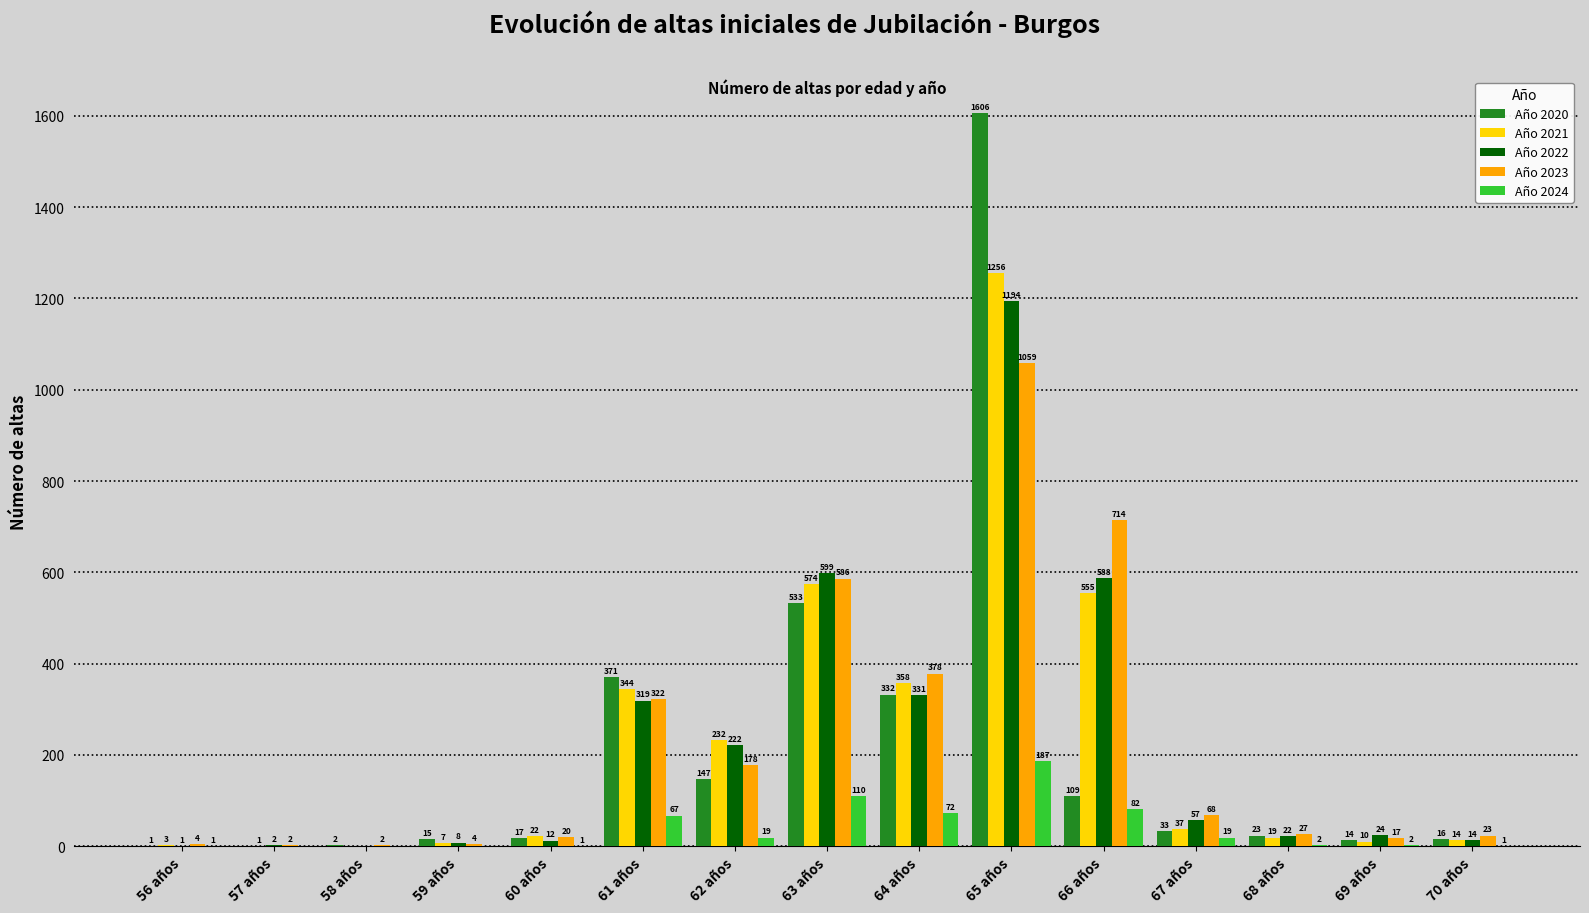

At which label does Año 2022 reach its peak?

65 años